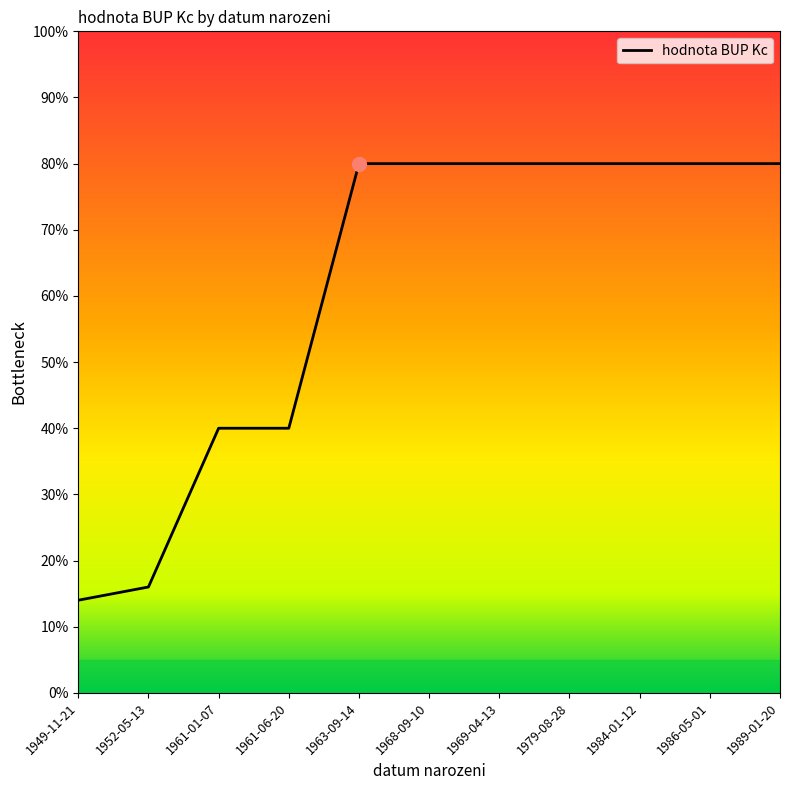

What is the ratio of the value at 1961-01-07 to the value at 1963-09-14?

0.5